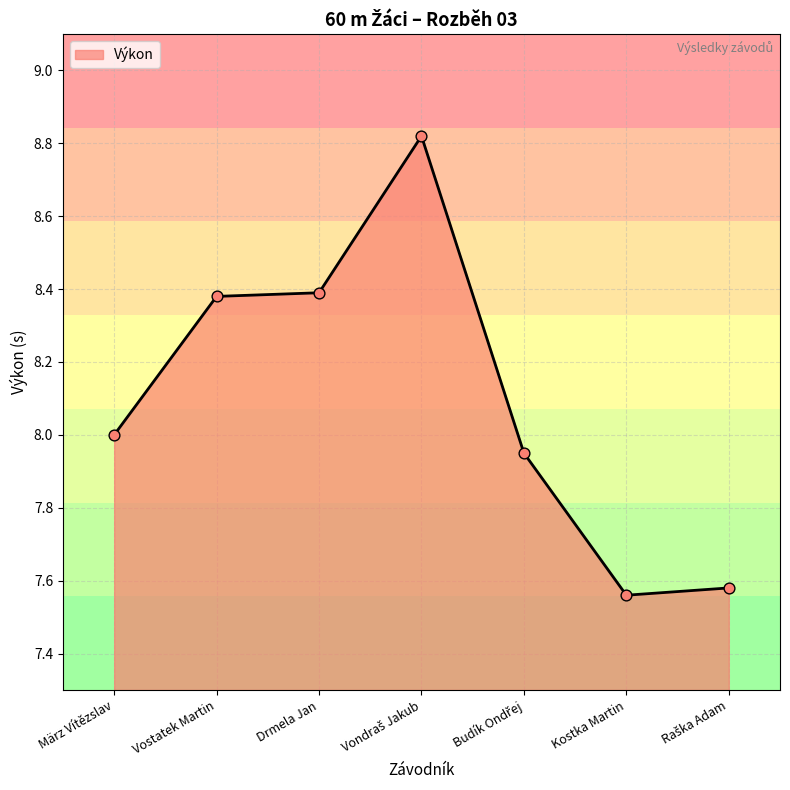

What is the change in value from Vondraš Jakub to Raška Adam?

-1.2